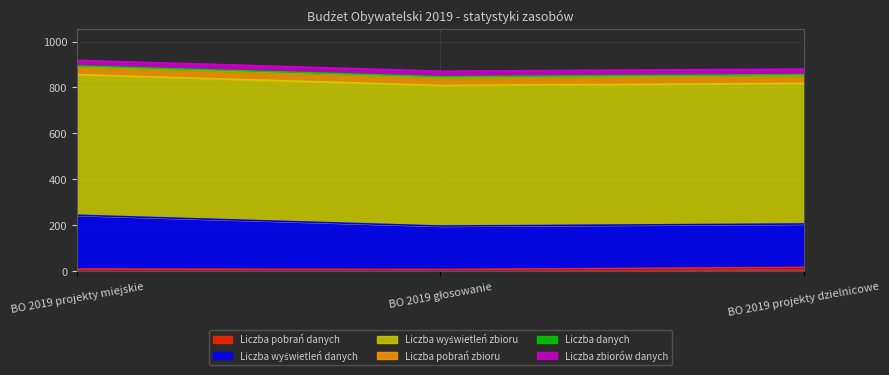

Where is Liczba danych nearest to the value 3?

BO 2019 projekty miejskie